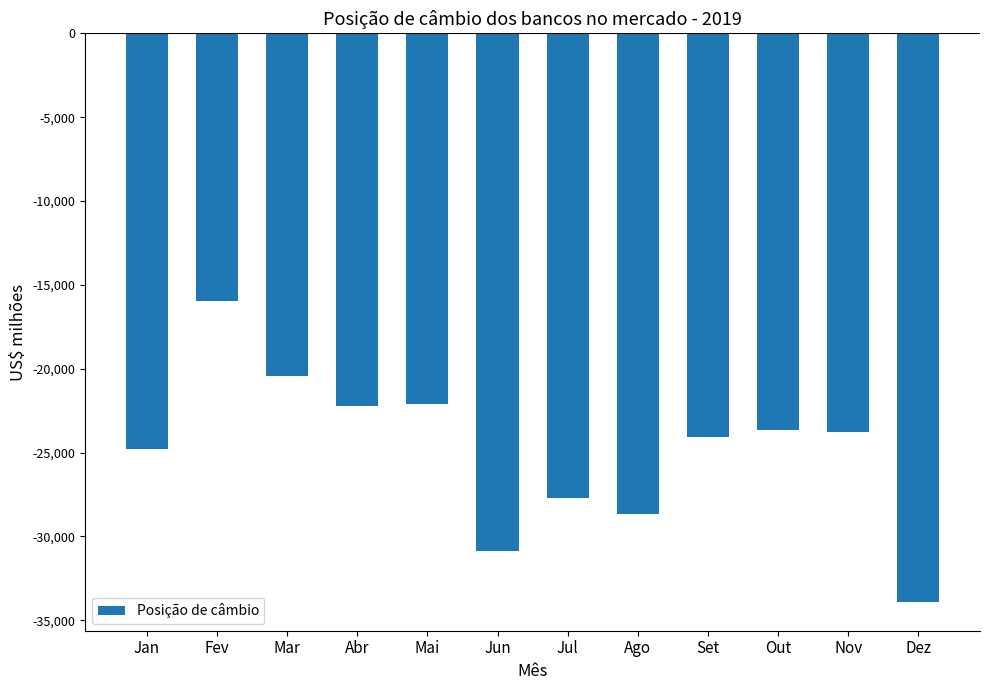

What is the maximum value shown in the chart?

-15953.0